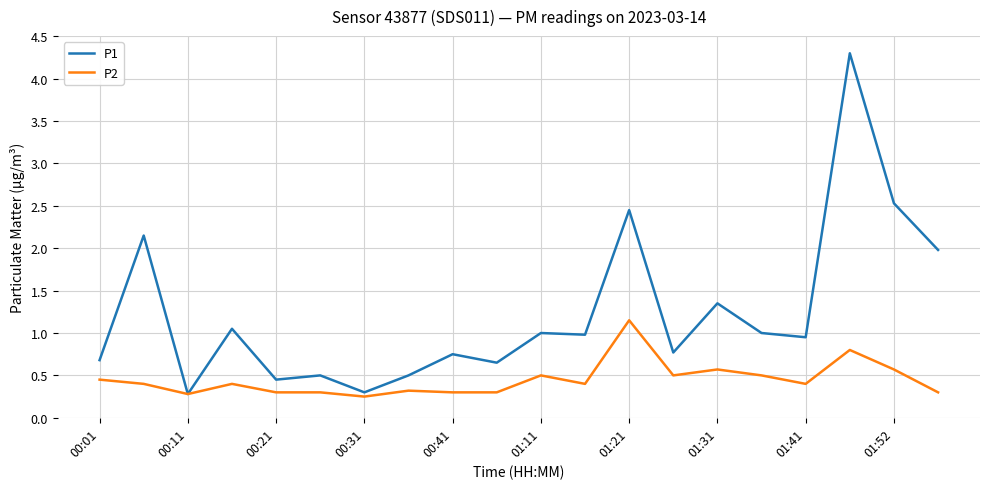

Which series has the largest total across all categories?

P1